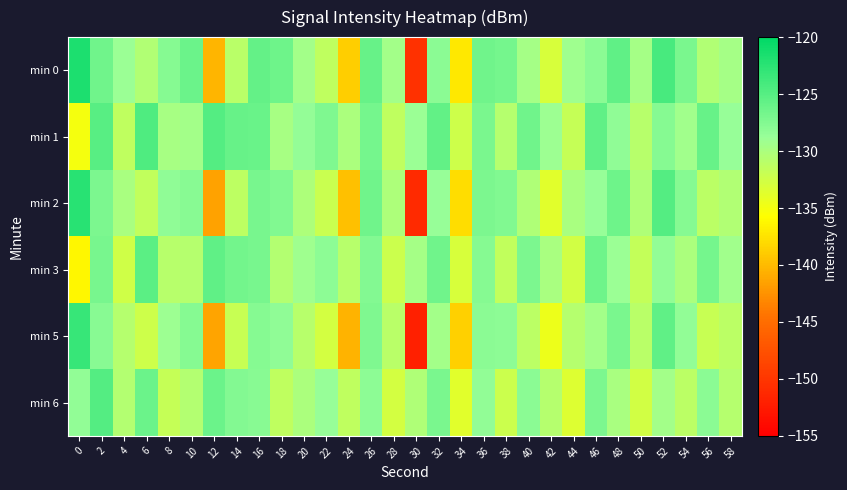

At which category does the chart reach its minimum across all series?

30